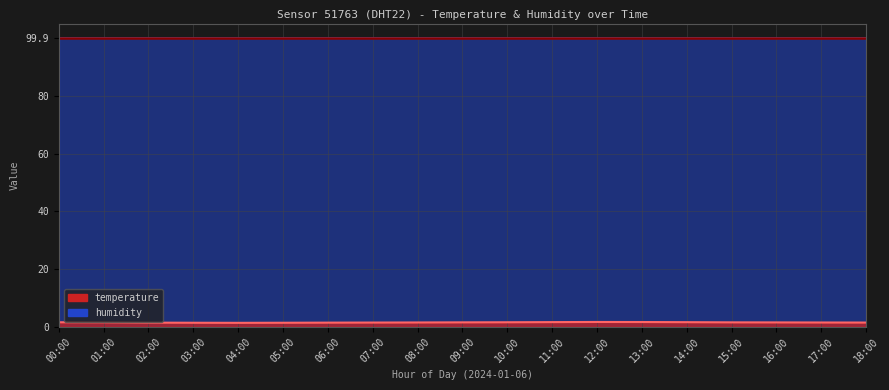

What is the difference between the second highest and second lowest values?

0.2